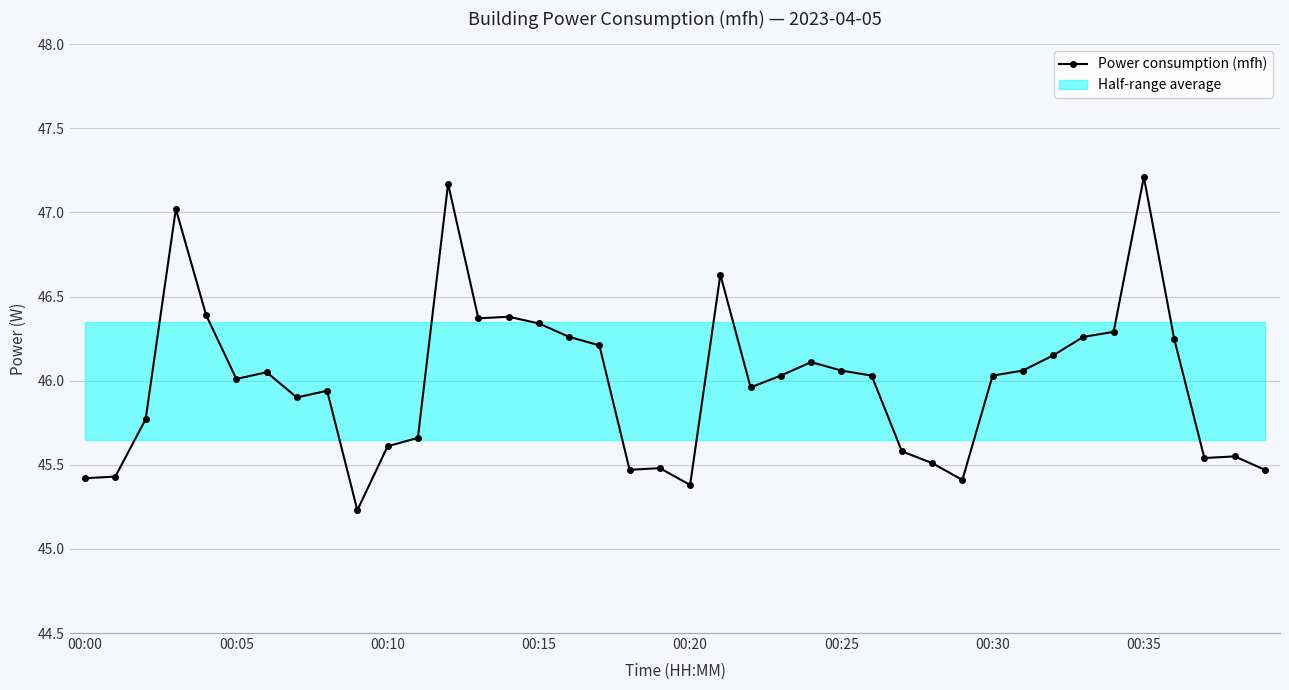

What is the smallest value displayed?

45.2